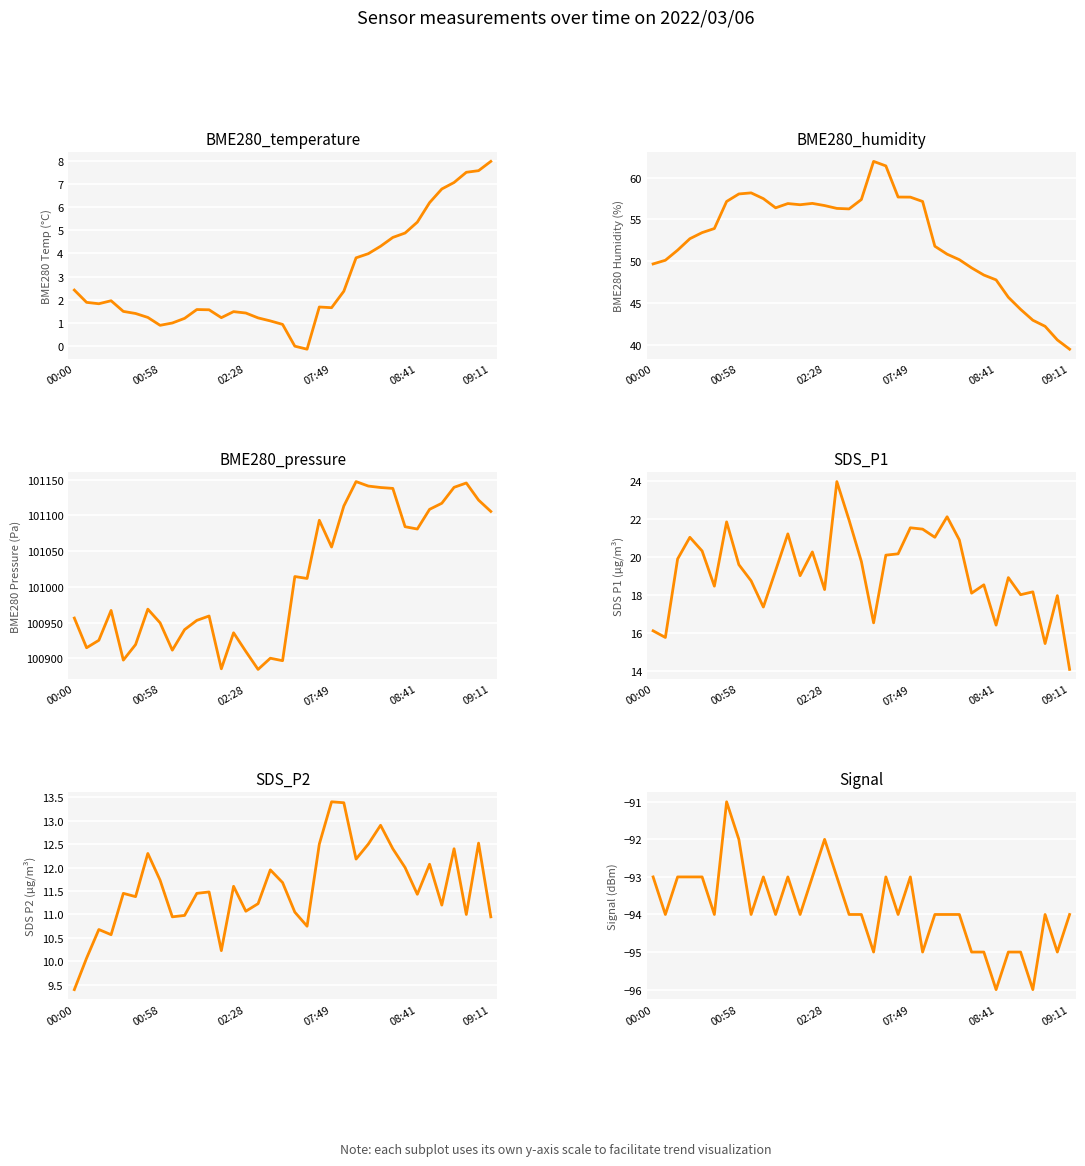

What is the greatest value displayed?

101147.3